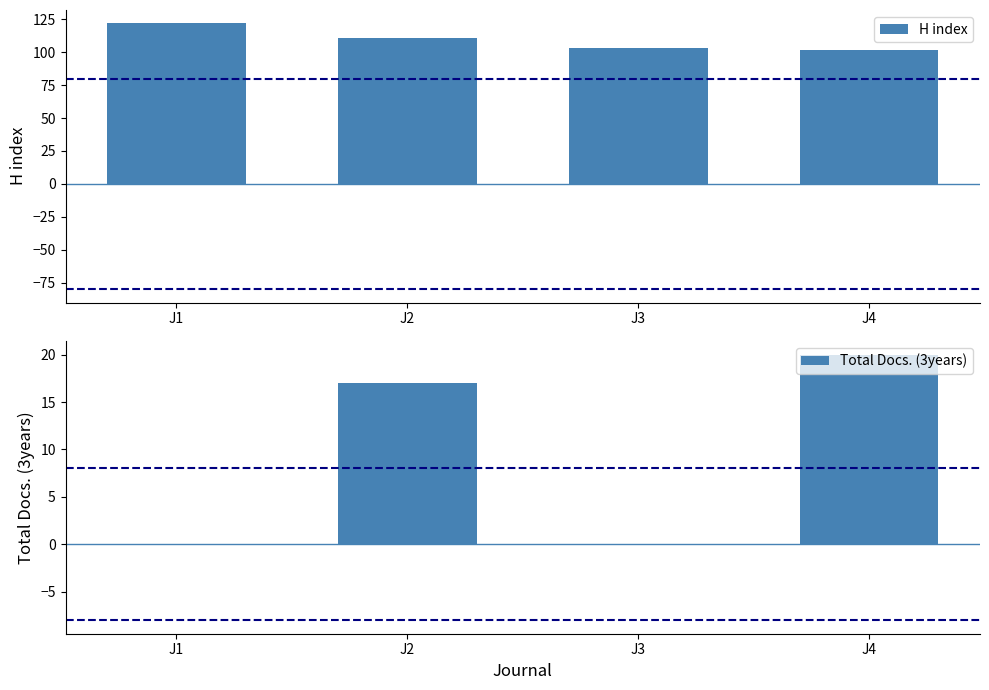

At which label is Total Docs. (3years) closest to 10?

J2